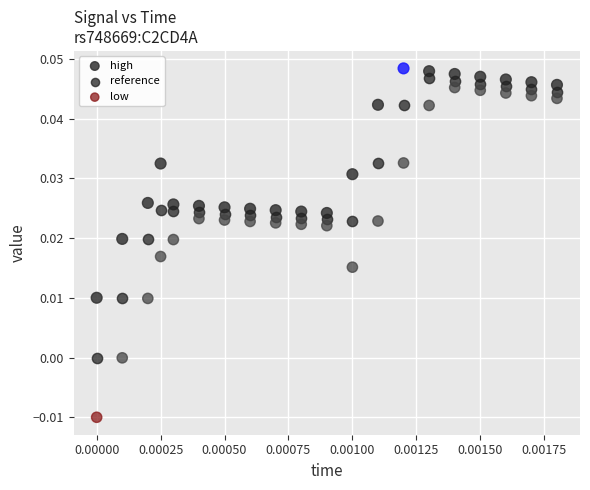

Which series contains the lowest Y value?

low